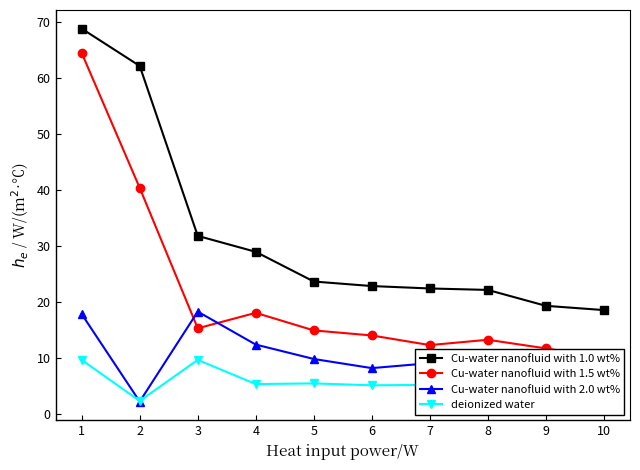

What is the sum of all Cu-water nanofluid with 2.0 wt% values?

97.7